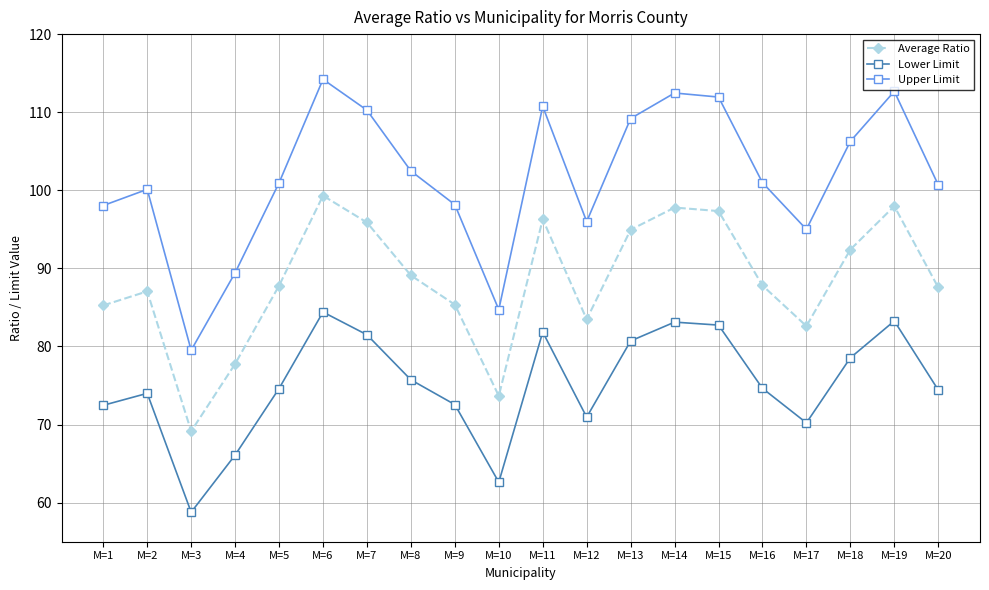

What is the spread (max minus min) of values at M=6?

29.8